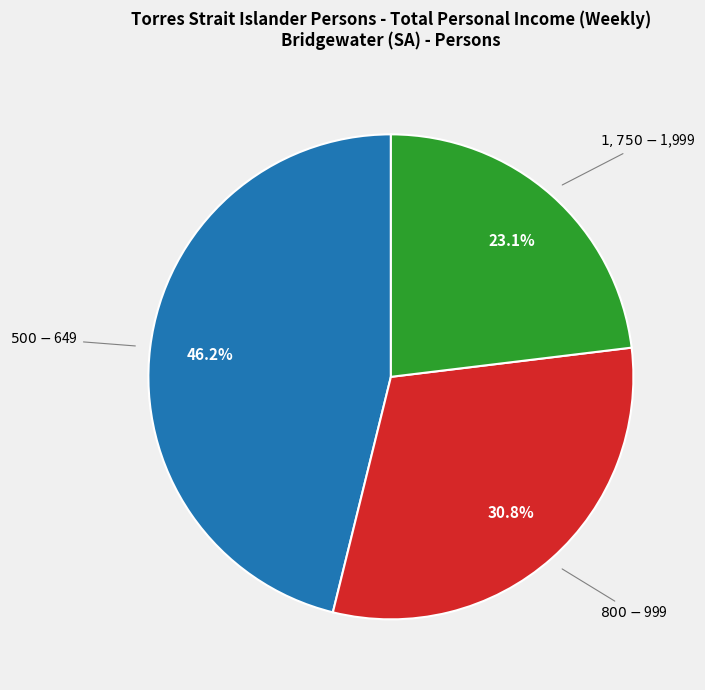

Does any single category account for the majority?

No